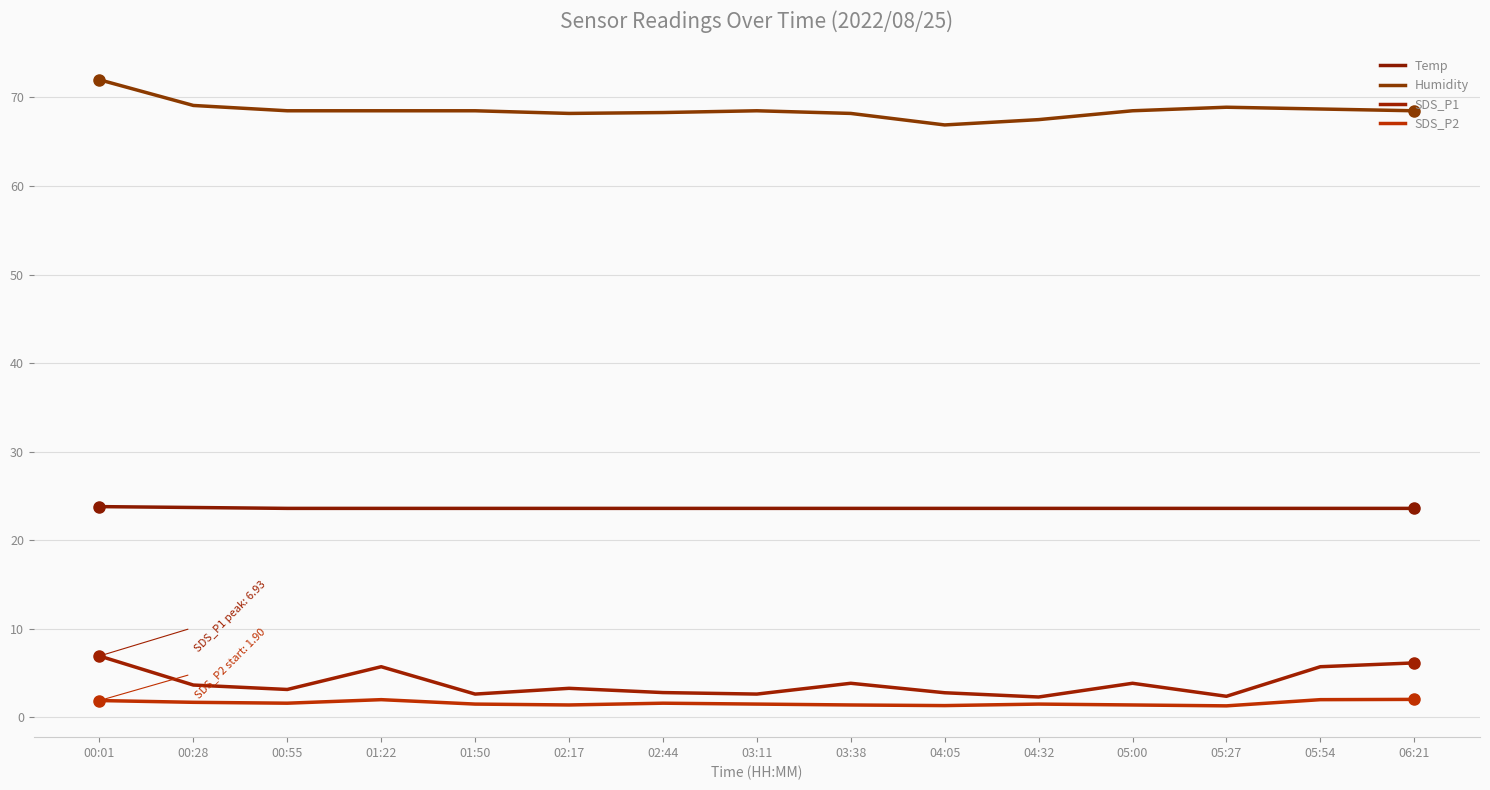

The value of SDS_P2 at 01:50 is 1.5. True or false?

True